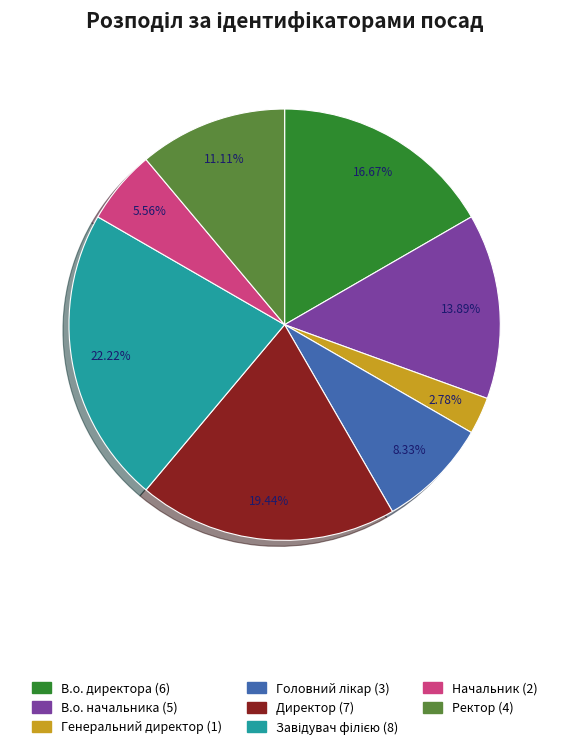

Which slice is the smallest?

Генеральний директор